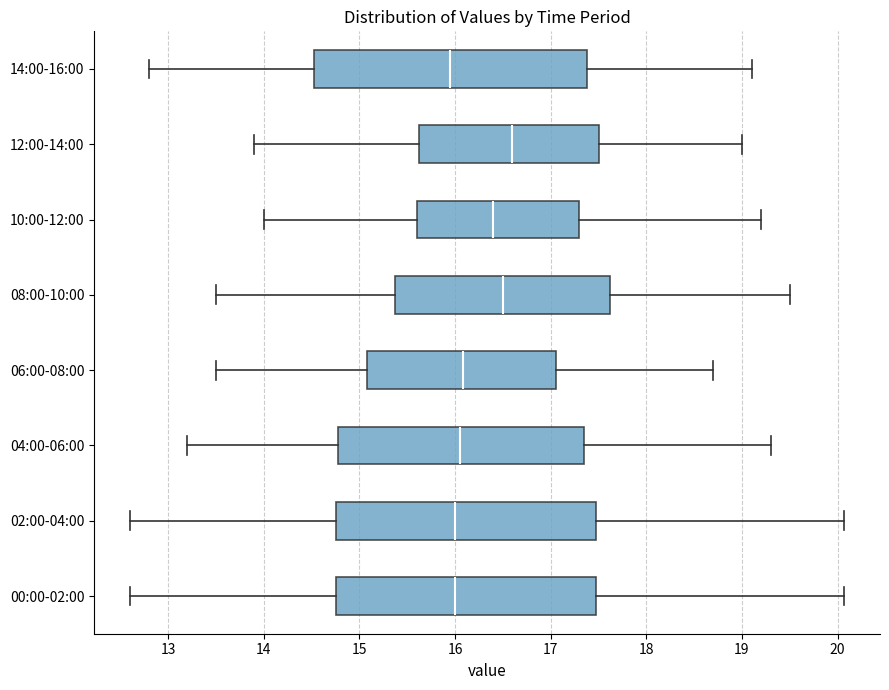

Reading bottom to top, transcribe this box plot: for each box, give where its median line is, the range the box spans, and where its two whiskers end, as read against the x-axis. The values are not printed on the chart, so give them approximately, as read against the axis.

00:00-02:00: median 16.0, box 14.8 to 17.5, whiskers 12.6 to 20.1
02:00-04:00: median 16.0, box 14.8 to 17.5, whiskers 12.6 to 20.1
04:00-06:00: median 16.1, box 14.8 to 17.4, whiskers 13.2 to 19.3
06:00-08:00: median 16.1, box 15.1 to 17.1, whiskers 13.5 to 18.7
08:00-10:00: median 16.5, box 15.4 to 17.6, whiskers 13.5 to 19.5
10:00-12:00: median 16.4, box 15.6 to 17.3, whiskers 14.0 to 19.2
12:00-14:00: median 16.6, box 15.6 to 17.5, whiskers 13.9 to 19.0
14:00-16:00: median 16.0, box 14.5 to 17.4, whiskers 12.8 to 19.1